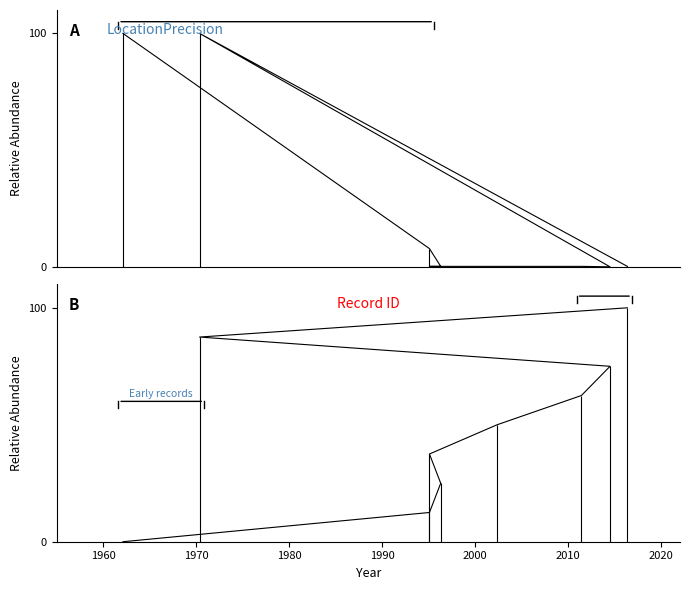

Count the number of categories in the chart.

9